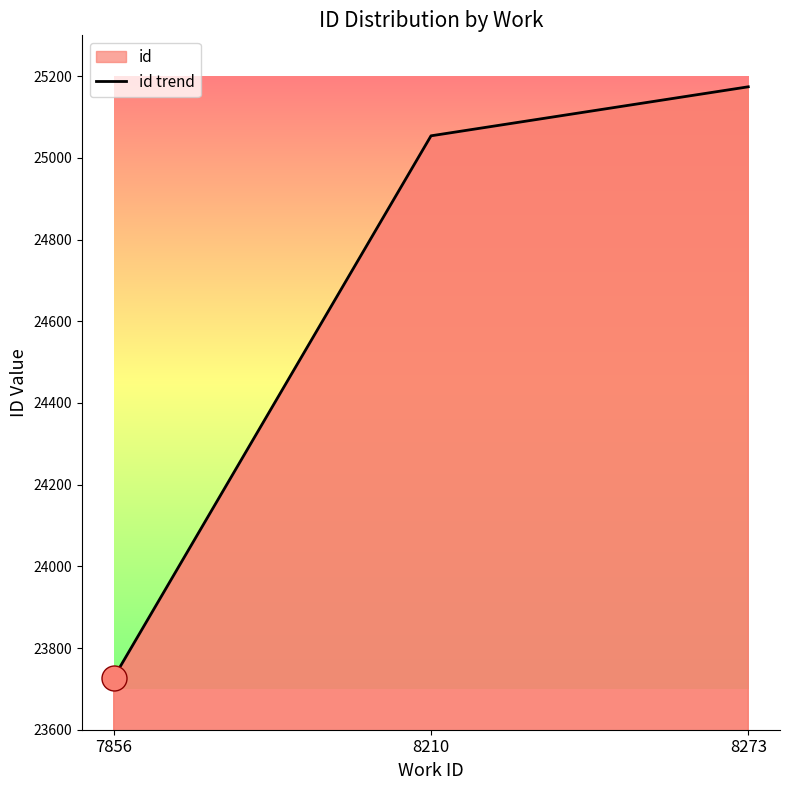

How many lines are shown in the chart?

1